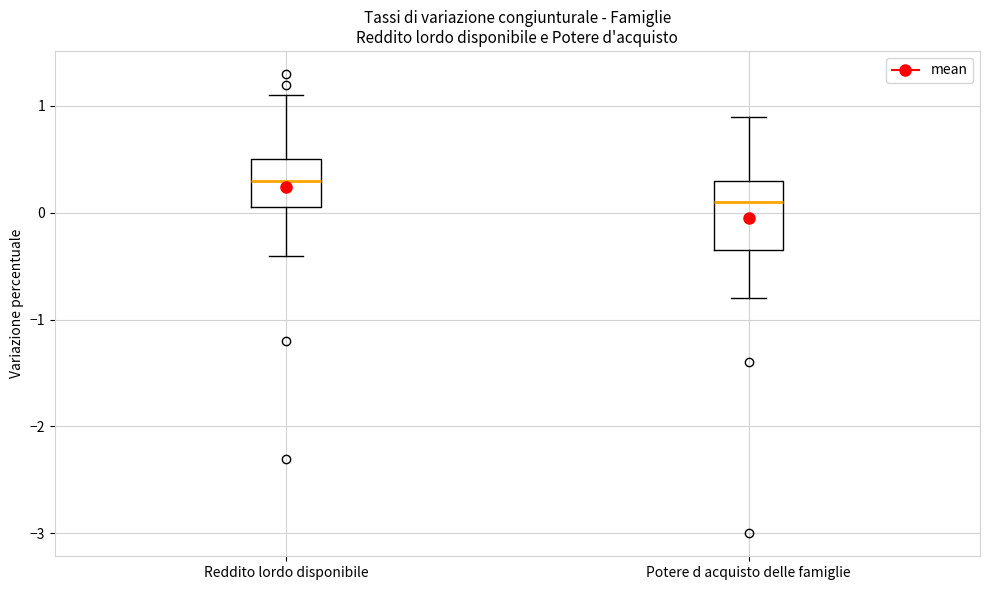

Comparing the boxes themselves (not the whiskers), which one is the tallest?

Potere d acquisto delle famiglie